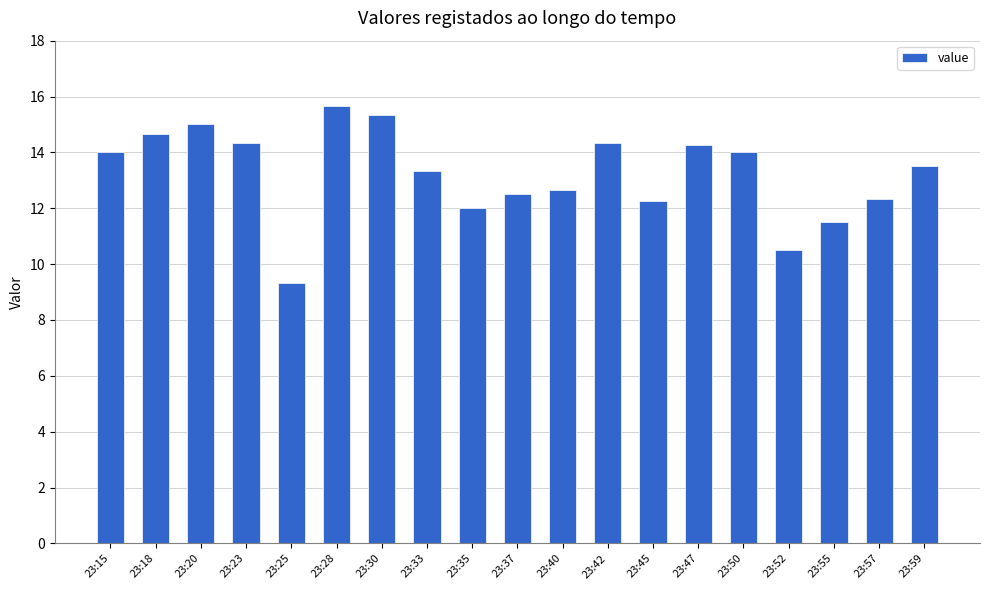

What is the difference between the maximum and minimum values?

6.3